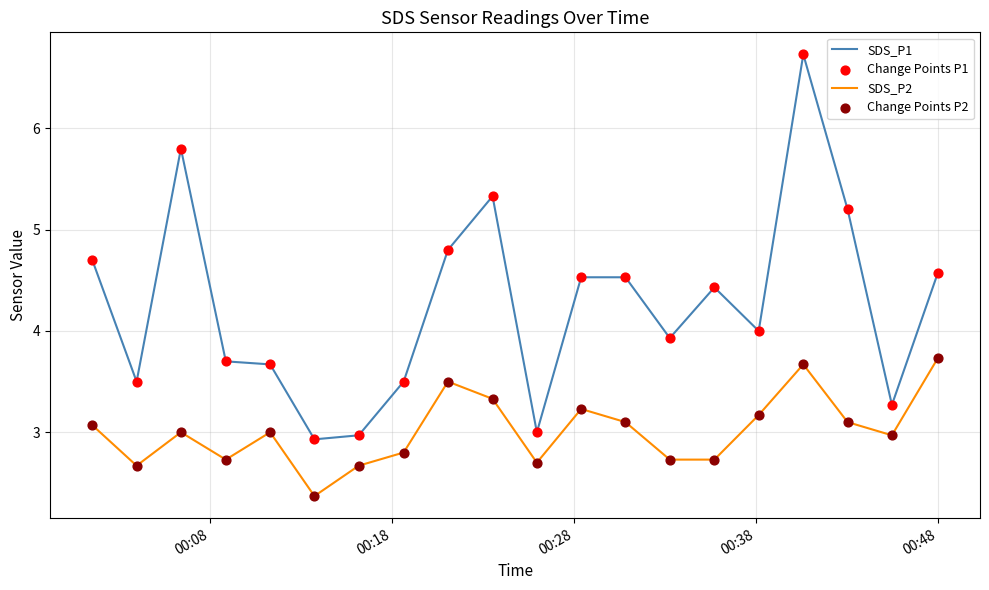

True or false: SDS_P1 and SDS_P2 intersect in this chart.

False